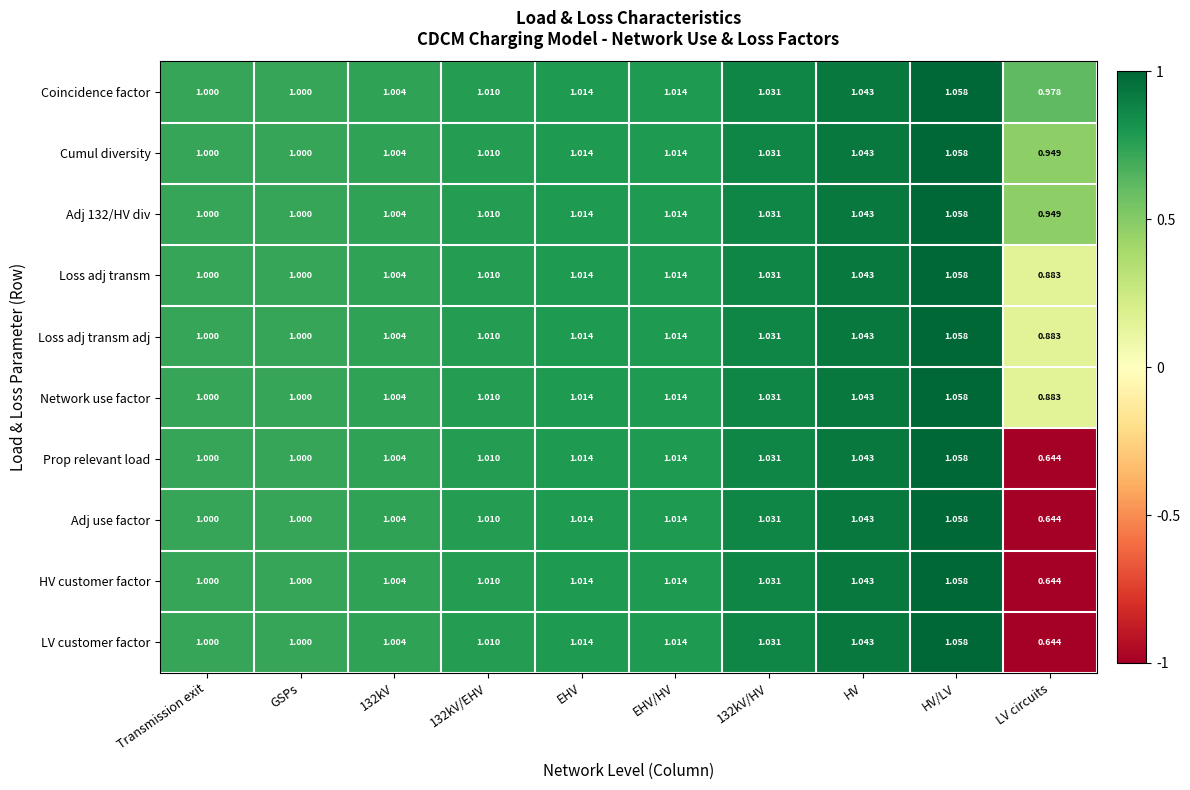

Where is Adj use factor nearest to the value 0?

LV circuits